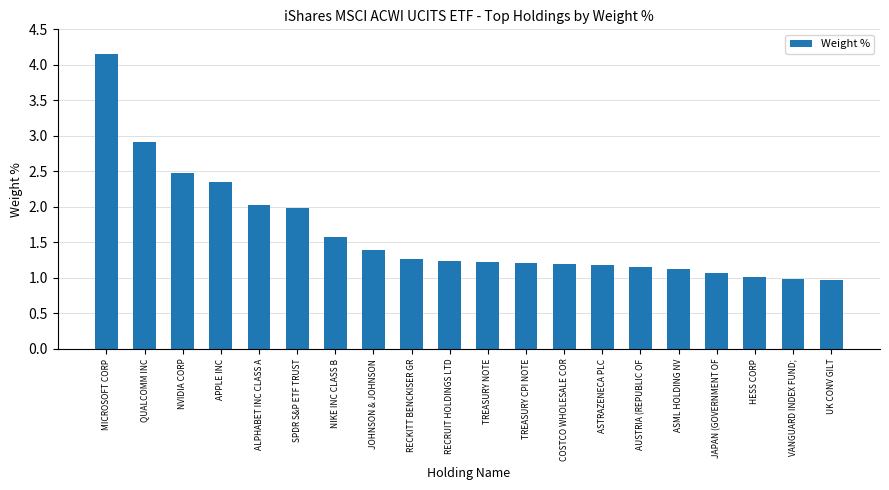

What position from the left is COSTCO WHOLESALE COR?

13